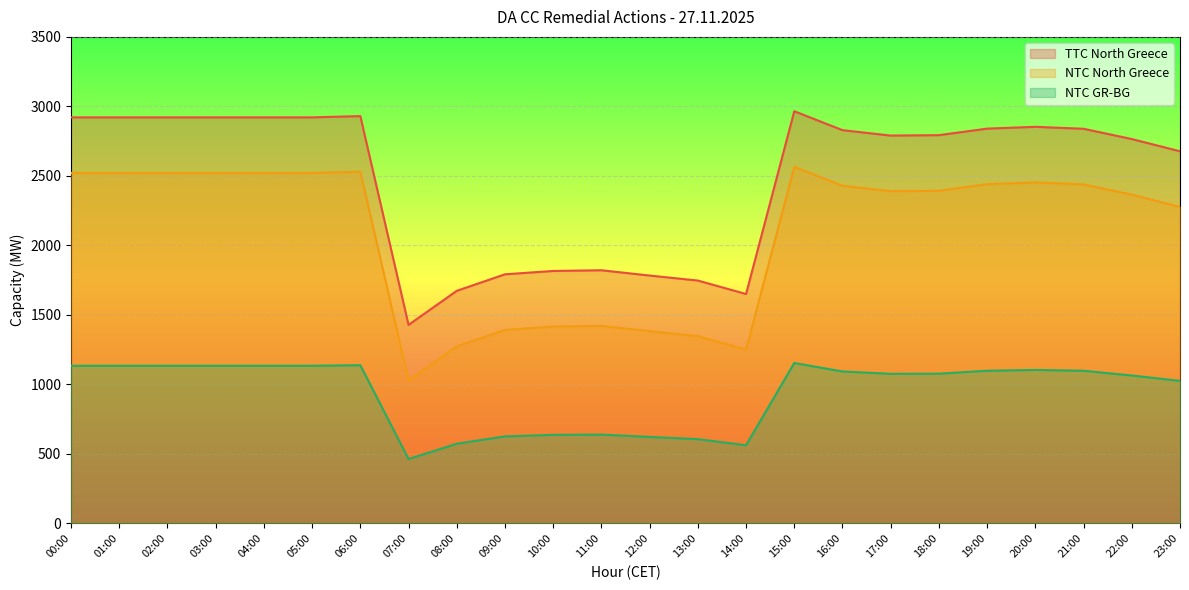

What position from the right is 17:00?

7